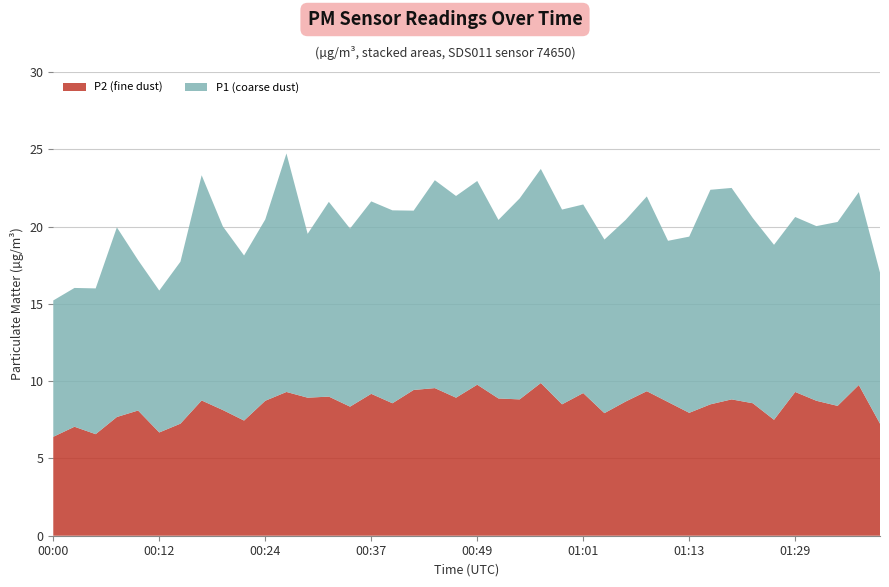

Reading left to right, transcribe all the data shown in this chart.

P1: 8.8	9.0	9.4	12.3	9.7	9.2	10.5	14.6	11.9	10.7	11.7	15.4	10.6	12.6	11.5	12.4	12.5	11.6	13.4	13.1	13.2	11.6	13.0	13.8	12.6	12.2	11.2	11.8	12.6	10.4	11.4	13.9	13.7	12.0	11.3	11.3	11.3	11.9	12.5	9.8
P2: 6.4	7.0	6.6	7.7	8.1	6.7	7.2	8.8	8.1	7.5	8.7	9.3	8.9	9.0	8.3	9.2	8.6	9.4	9.6	8.9	9.8	8.9	8.8	9.9	8.5	9.2	7.9	8.7	9.3	8.7	8.0	8.5	8.8	8.6	7.5	9.3	8.7	8.4	9.8	7.2